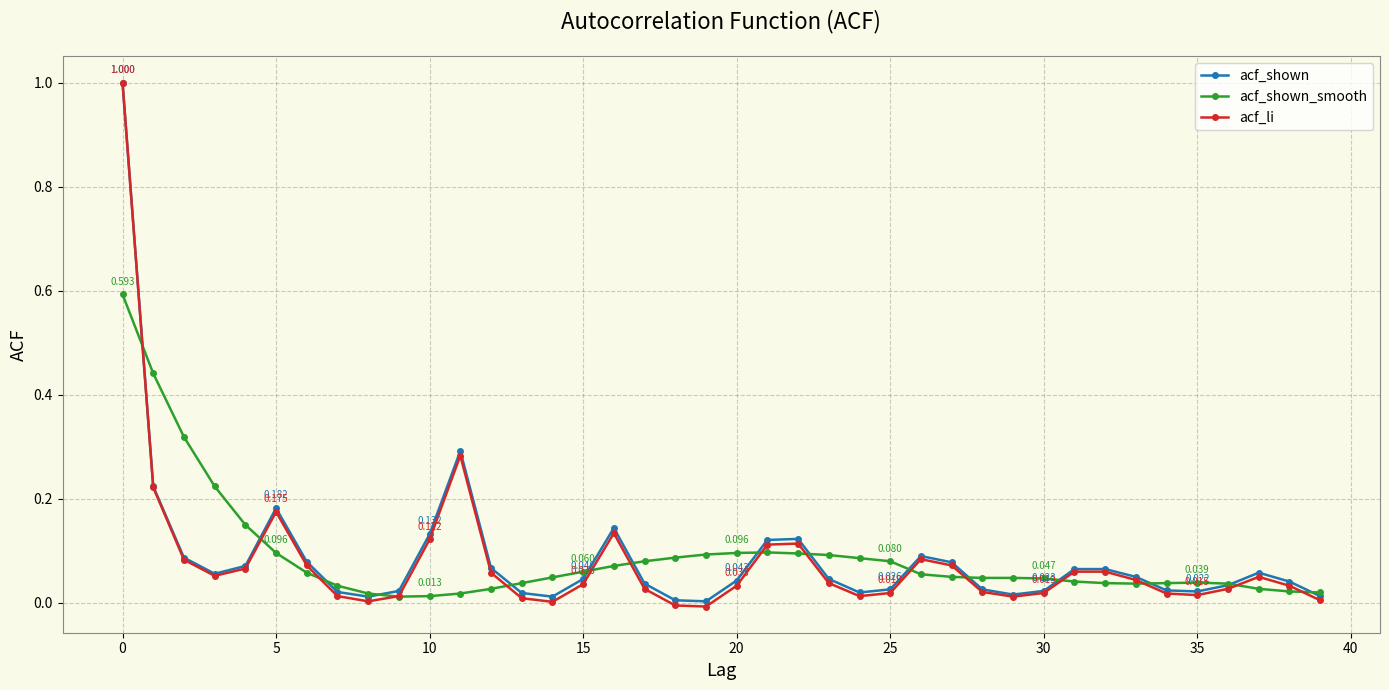

How many interior local valleys does the acf_shown series have?

7